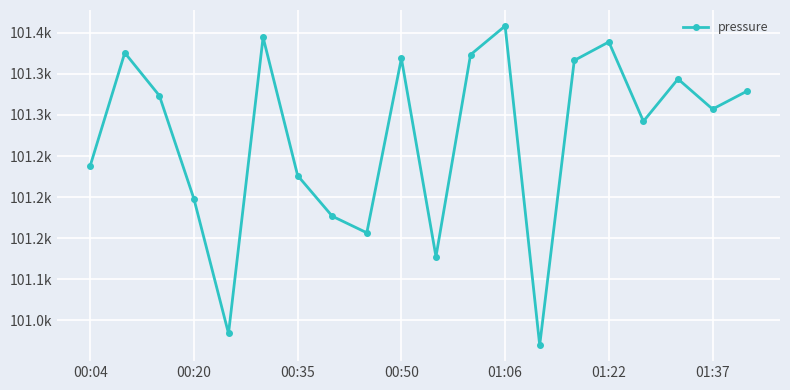

Count the number of values greater than 101323.

10